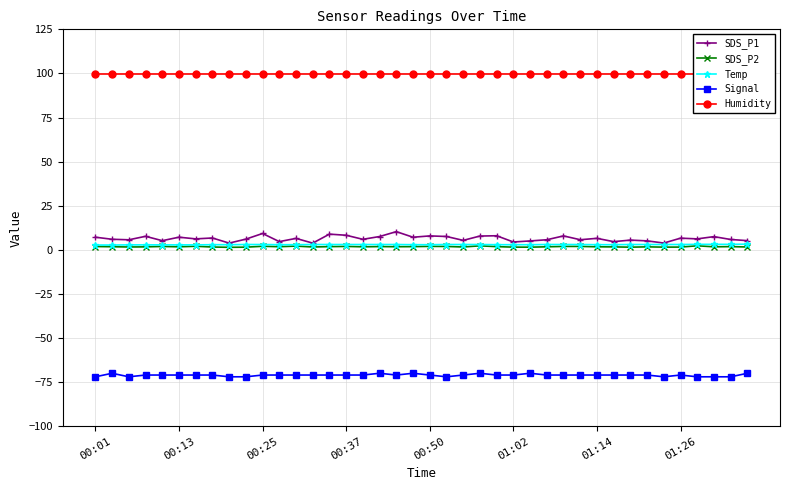

True or false: SDS_P2 has more than 2 points higher than both neighbors.

True